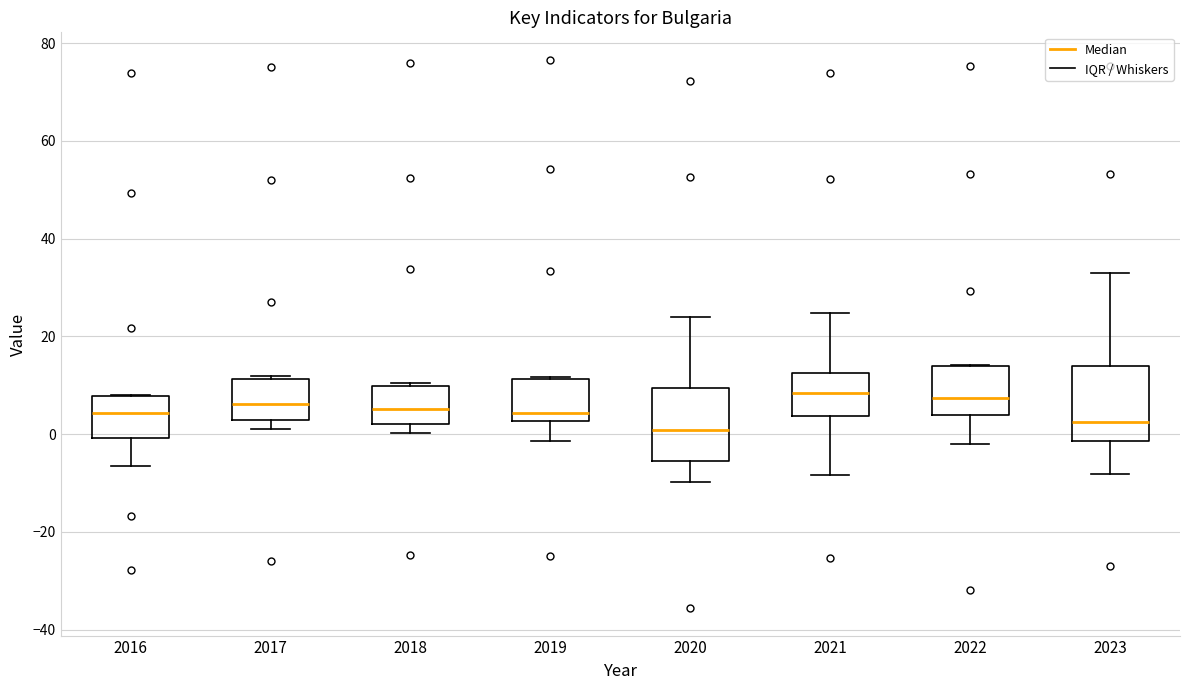

Reading left to right, transcribe this box plot: for each box, give where its median line is, the range the box spans, and where its two whiskers end, as read against the y-axis. The values are not printed on the chart, so give them approximately, as read against the axis.

2016: median 4, box 0 to 8, whiskers -6 to 8
2017: median 6, box 2 to 12, whiskers 2 (just below the box's lower edge) to 12 (just above the box's upper edge)
2018: median 6, box 2 to 10, whiskers 0 to 10 (just above the box's upper edge)
2019: median 4, box 2 to 12, whiskers -2 to 12
2020: median 0, box -6 to 10, whiskers -10 to 24
2021: median 8, box 4 to 12, whiskers -8 to 24
2022: median 8, box 4 to 14, whiskers -2 to 14
2023: median 2, box -2 to 14, whiskers -8 to 32